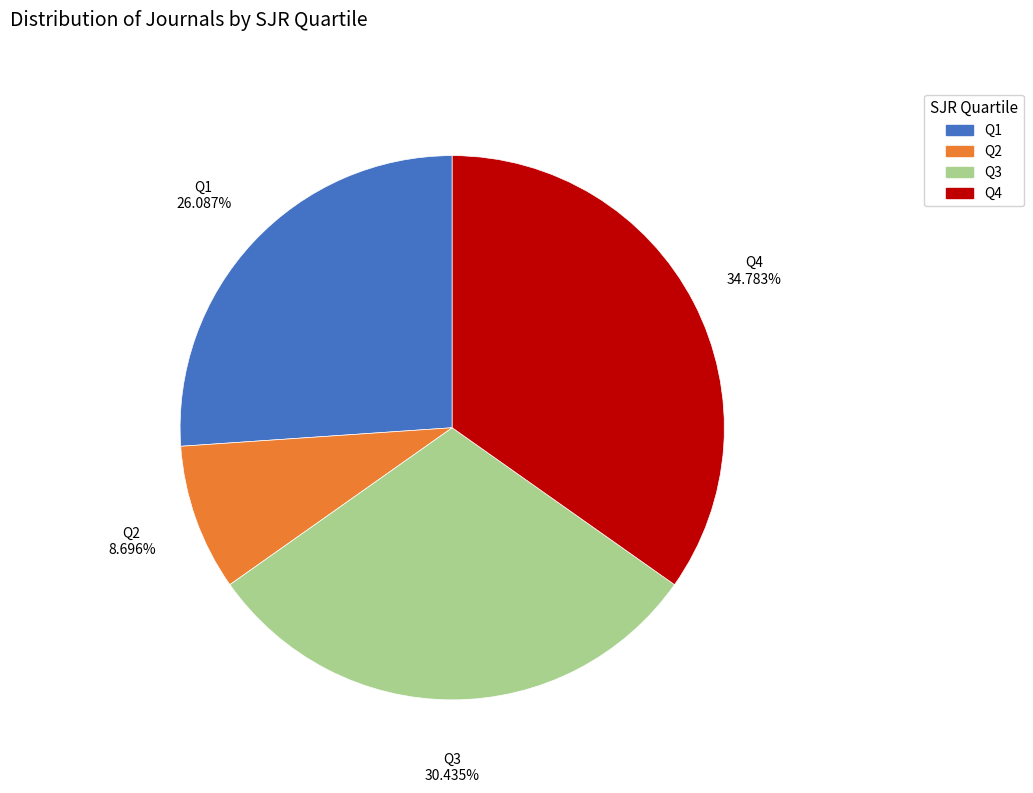

Is it true that Q4 is 35% of the pie?

True